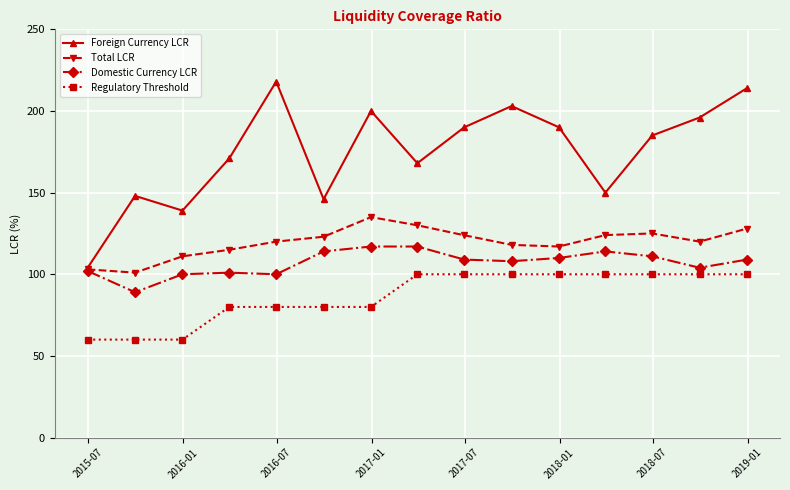

What is the maximum value for Regulatory Threshold?

100.0